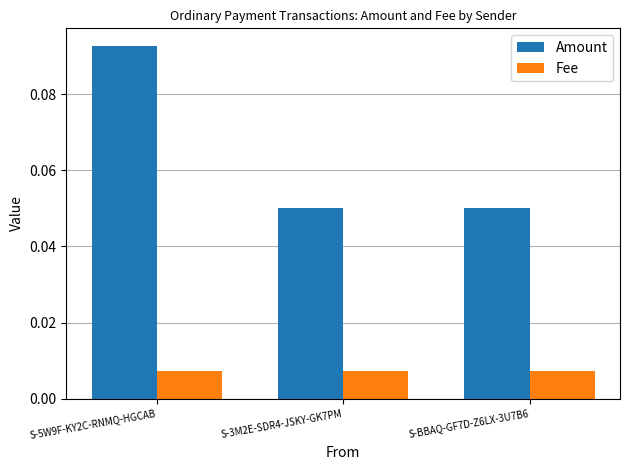

How many data points does each series have?

3